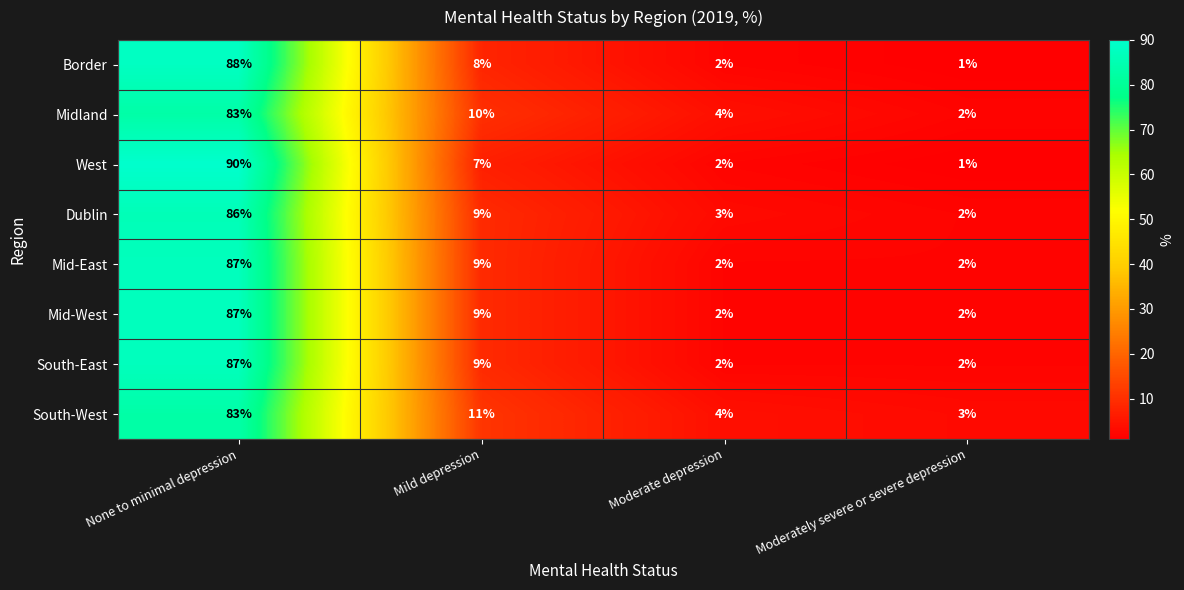

At how many categories does at least one series exceed 46?

1